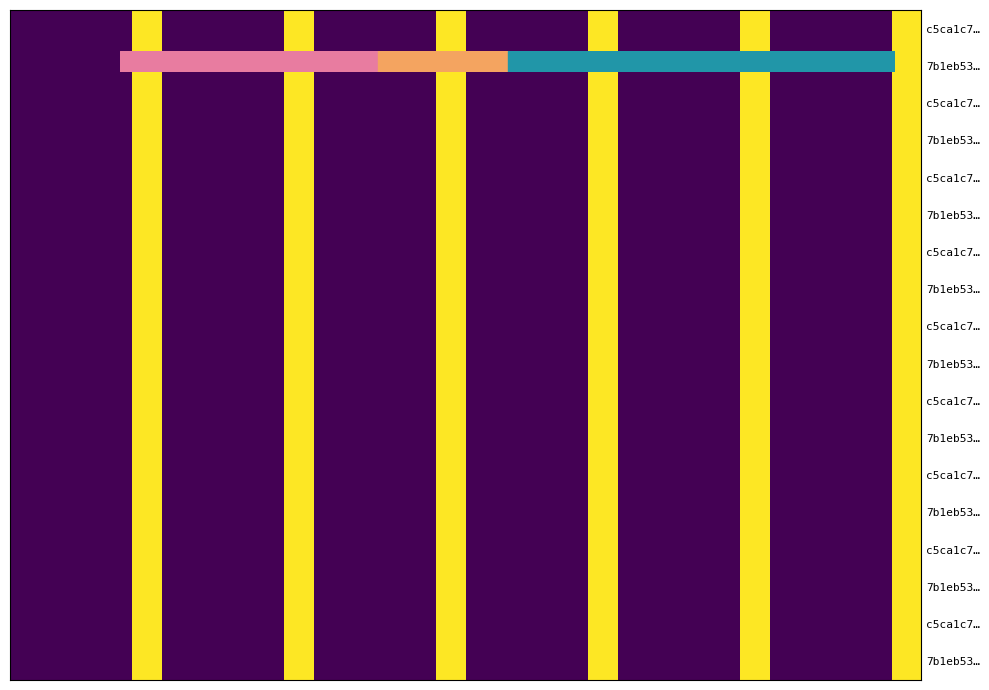

What is the total value across all series at 12?

16.6